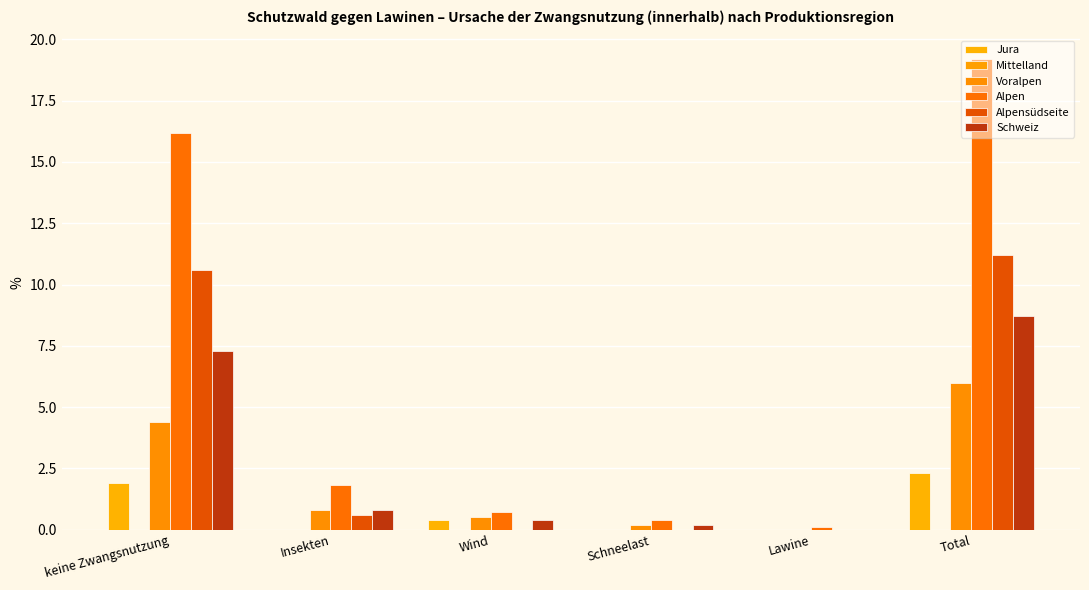

Reading left to right, extract all data points from this chart.

Jura: keine Zwangsnutzung=1.9	Insekten=0.0	Wind=0.4	Schneelast=0.0	Lawine=0.0	Total=2.3
Mittelland: keine Zwangsnutzung=0.0	Insekten=0.0	Wind=0.0	Schneelast=0.0	Lawine=0.0	Total=0.0
Voralpen: keine Zwangsnutzung=4.4	Insekten=0.8	Wind=0.5	Schneelast=0.2	Lawine=0.0	Total=6.0
Alpen: keine Zwangsnutzung=16.2	Insekten=1.8	Wind=0.7	Schneelast=0.4	Lawine=0.1	Total=19.2
Alpensüdseite: keine Zwangsnutzung=10.6	Insekten=0.6	Wind=0.0	Schneelast=0.0	Lawine=0.0	Total=11.2
Schweiz: keine Zwangsnutzung=7.3	Insekten=0.8	Wind=0.4	Schneelast=0.2	Lawine=0.0	Total=8.7